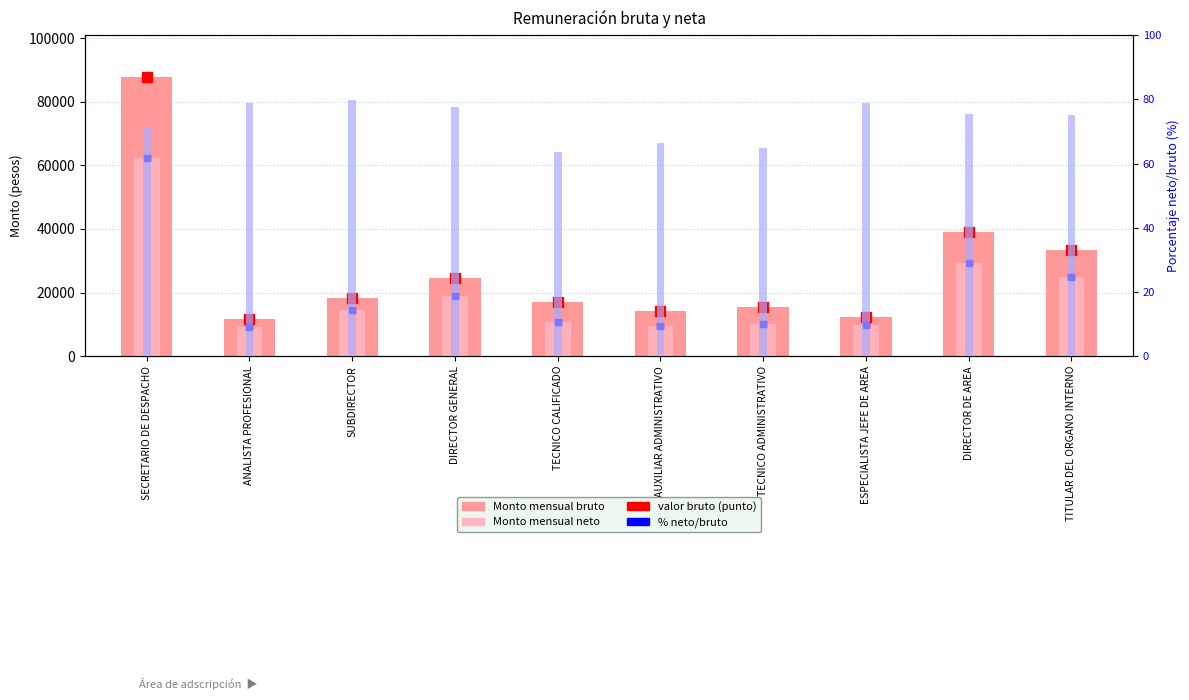

Reading left to right, transcribe all the data shown in this chart.

Monto mensual bruto: 87777.6	11760.0	18312.0	24473.0	17138.9	14146.1	15425.0	12322.9	38921.4	33239.7
Monto mensual neto: 62419.6	9271.8	14606.5	19000.0	10882.0	9393.3	10009.8	9717.4	29356.7	25021.4
% neto/bruto: 71.1	78.8	79.8	77.6	63.5	66.4	64.9	78.9	75.4	75.3